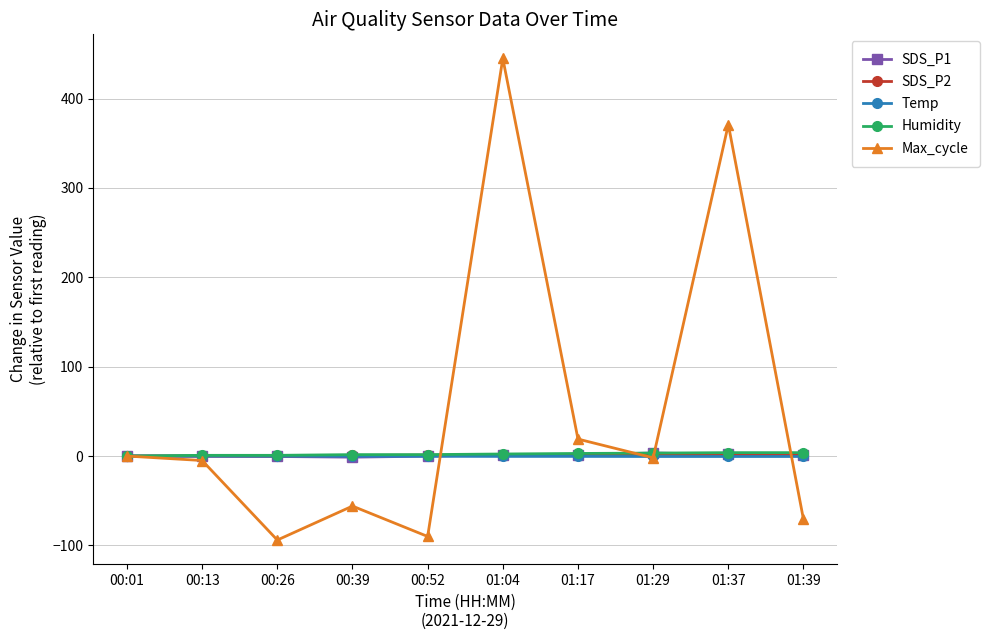

At which category is the sum across all series the highest?

01:04